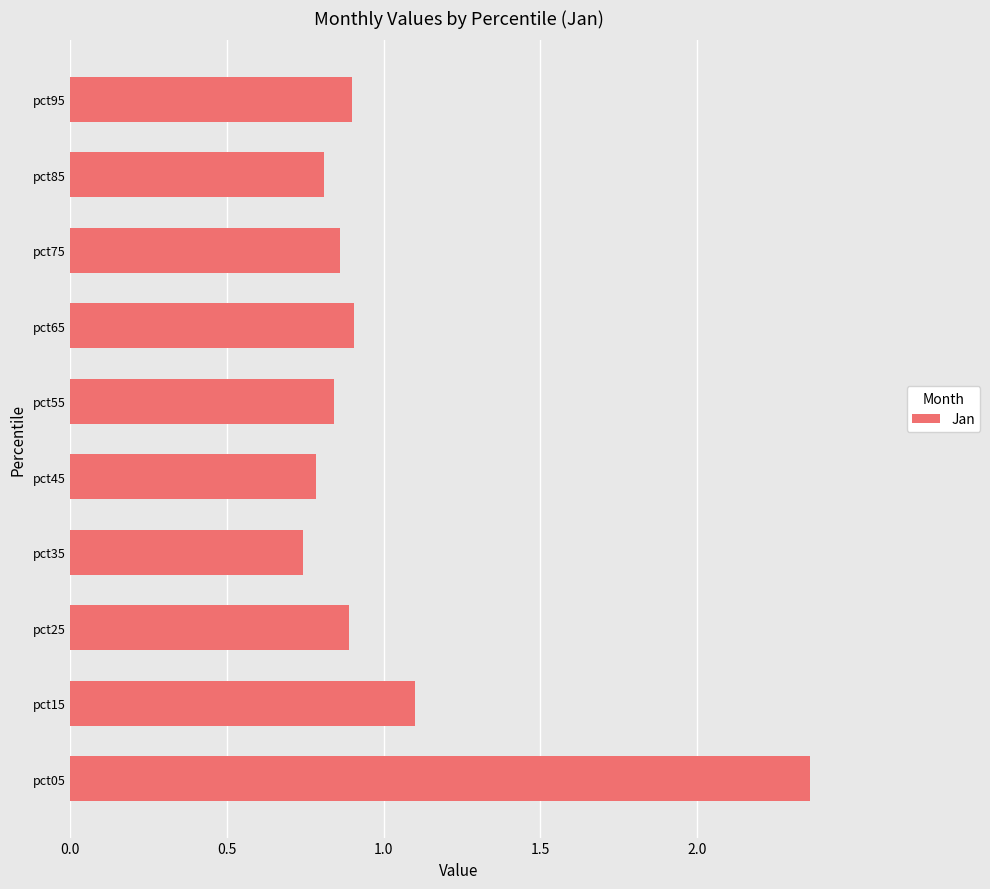

What is the difference between the second highest and second lowest values?

0.3